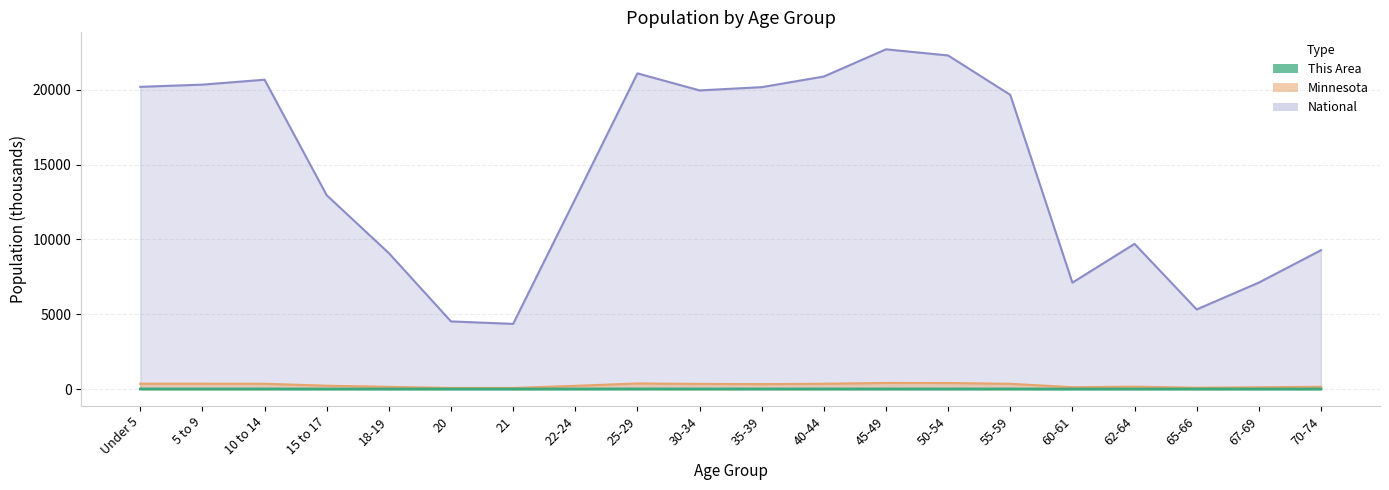

At which label is Minnesota closest to 238?

15 to 17